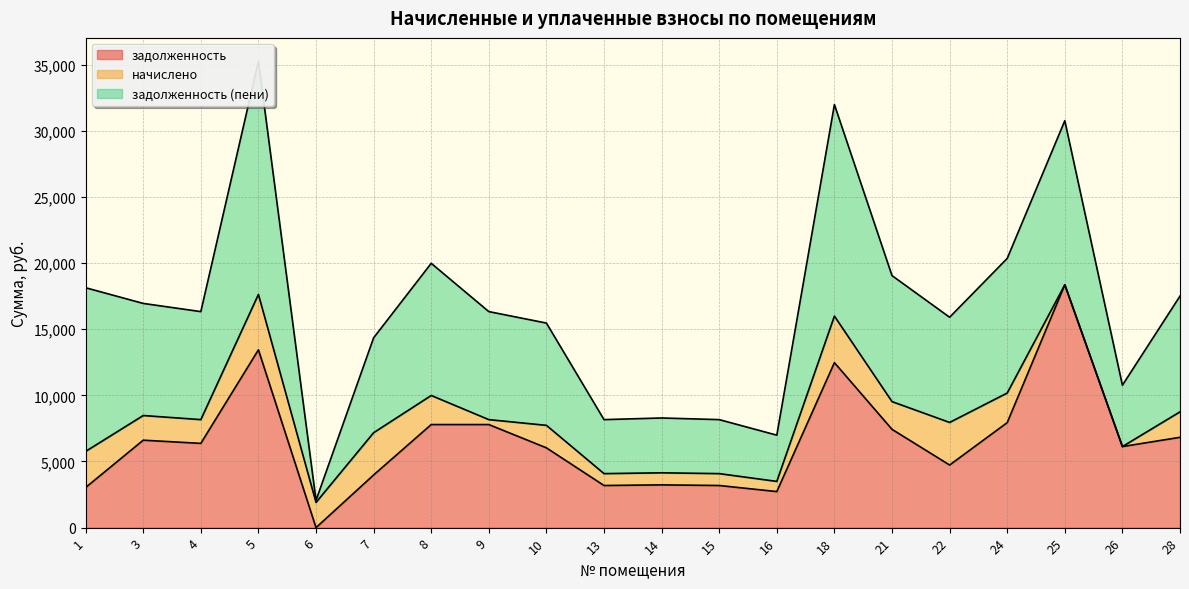

The начислено series shows 3218.3 at 22. True or false?

True